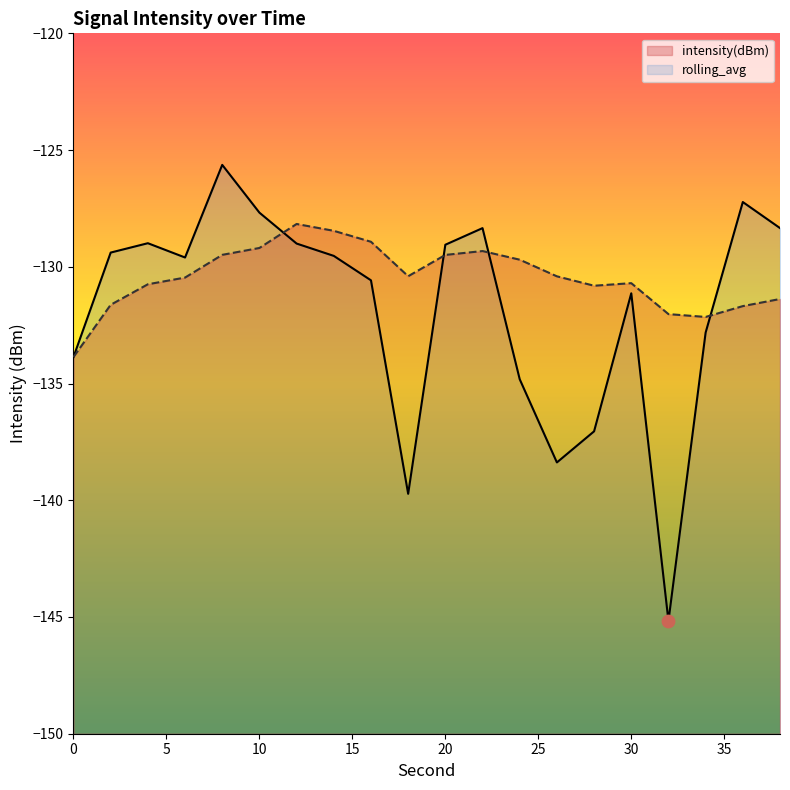

What are all the series names shown in the legend?

intensity(dBm), rolling_avg